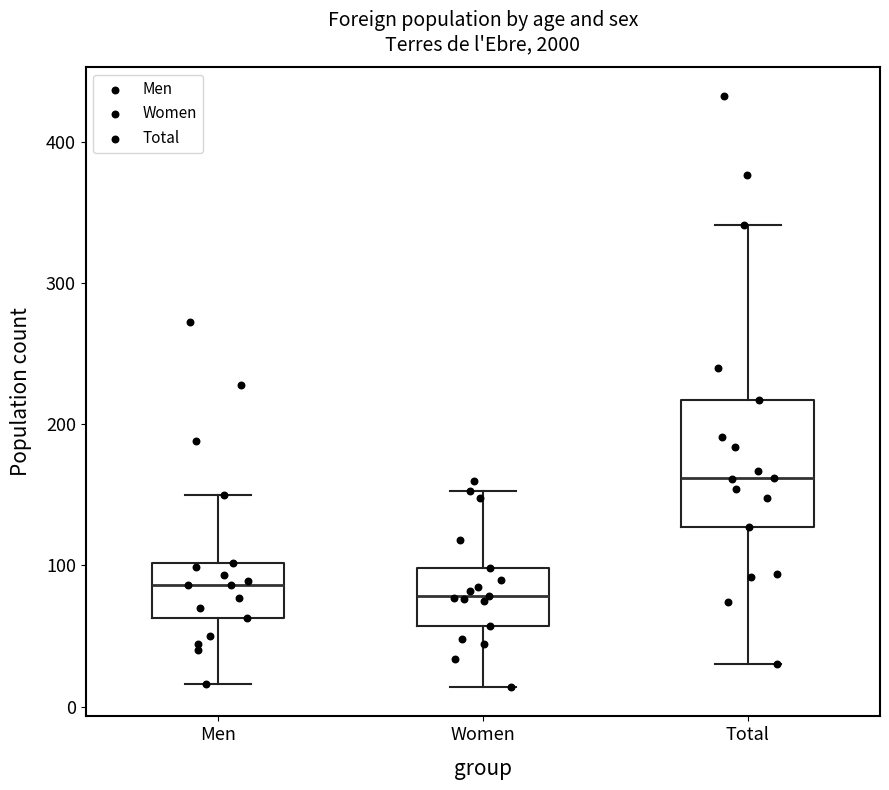

Reading left to right, read every box against the y-axis: the position of its median line, the range the box covers, and the ends of its whiskers. The values are not printed on the chart, so give them approximately, as read against the axis.

Men: median 90, box 60 to 100, whiskers 20 to 150
Women: median 80, box 60 to 100, whiskers 10 to 150
Total: median 160, box 130 to 220, whiskers 30 to 340